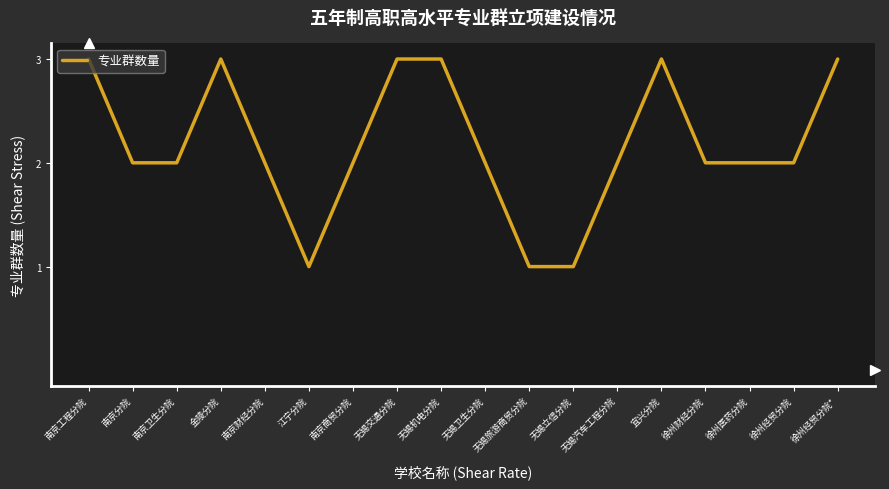

Reading right to left, what are all the values shown in this chart?

3	2	2	2	3	2	1	1	2	3	3	2	1	2	3	2	2	3